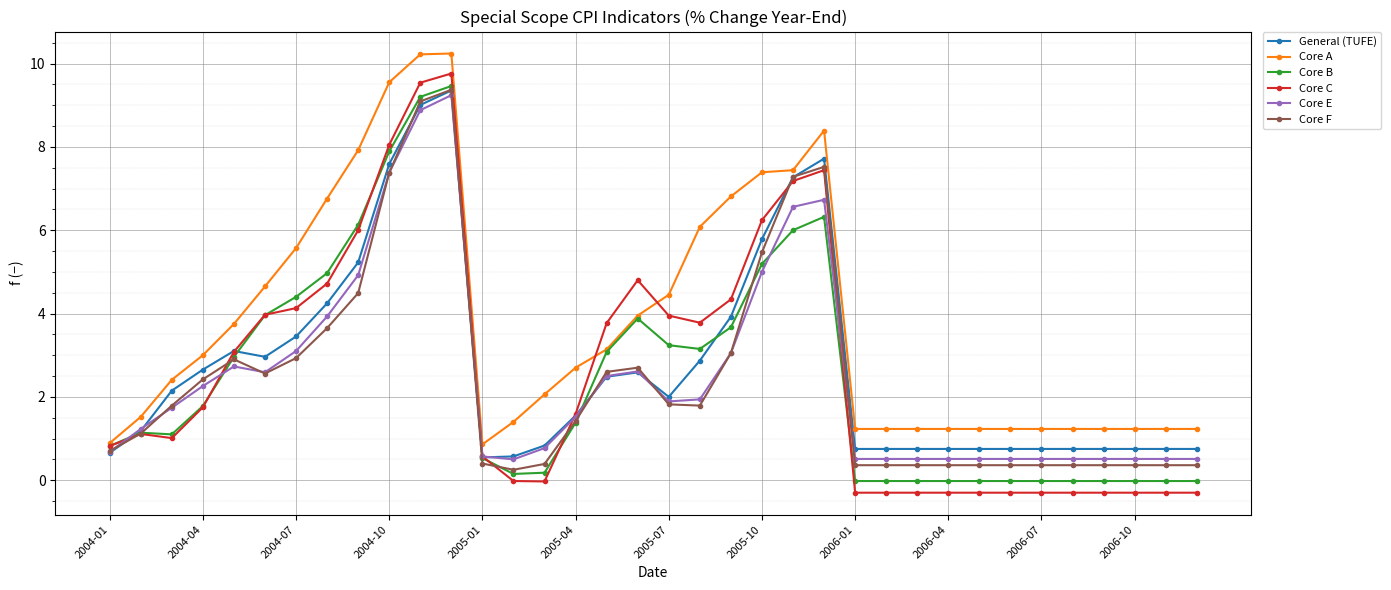

Does the chart display data point markers on the line(s)?

Yes